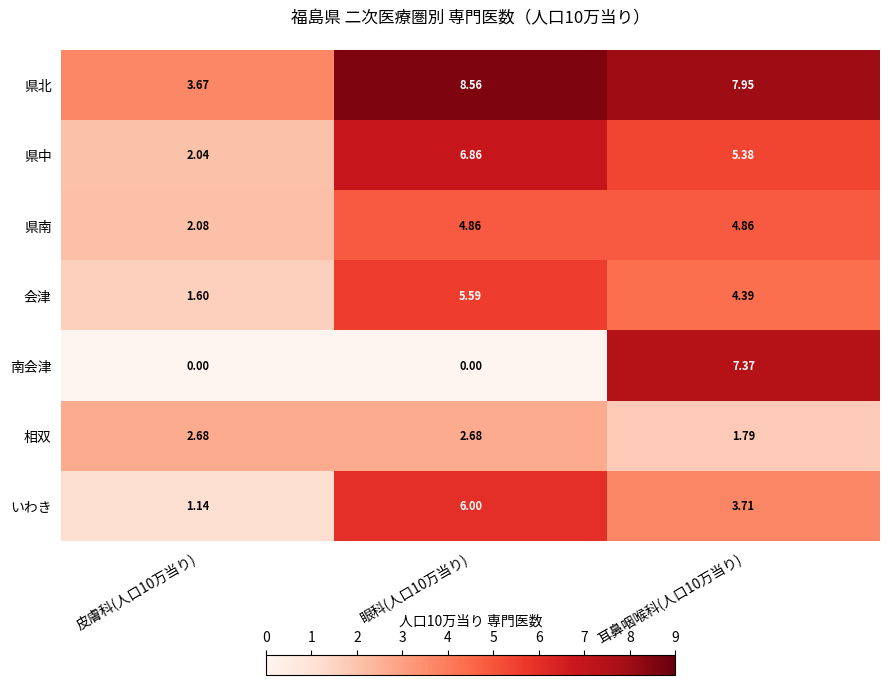

List the series in order of their peak value, lowest first.

相双, 県南, 会津, いわき, 県中, 南会津, 県北